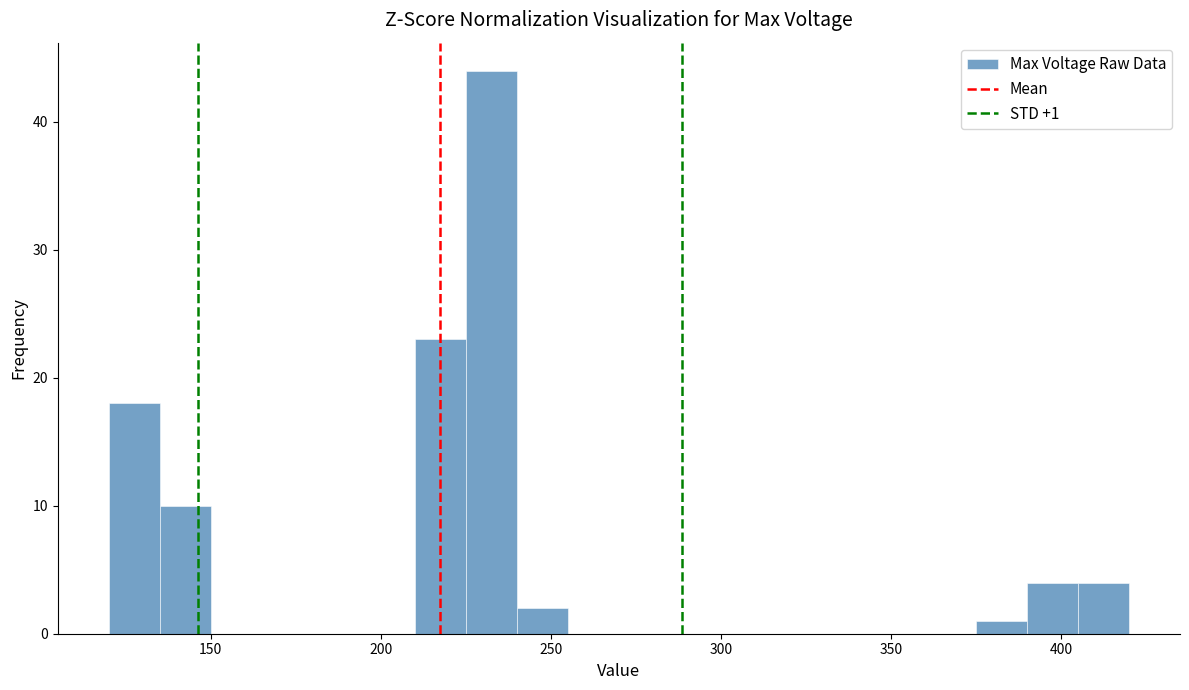

Read against the x-axis, roughly where is the centre of the tallest bar?

235